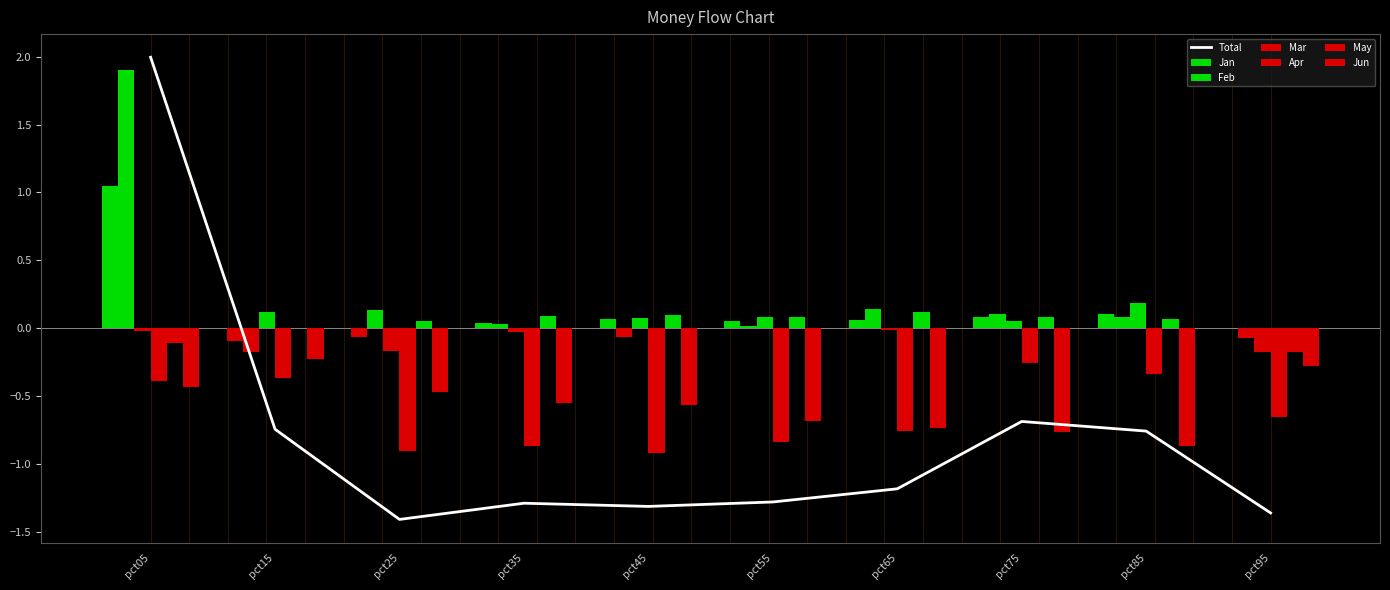

Is it true that Jan equals 0.0 at pct65?

False